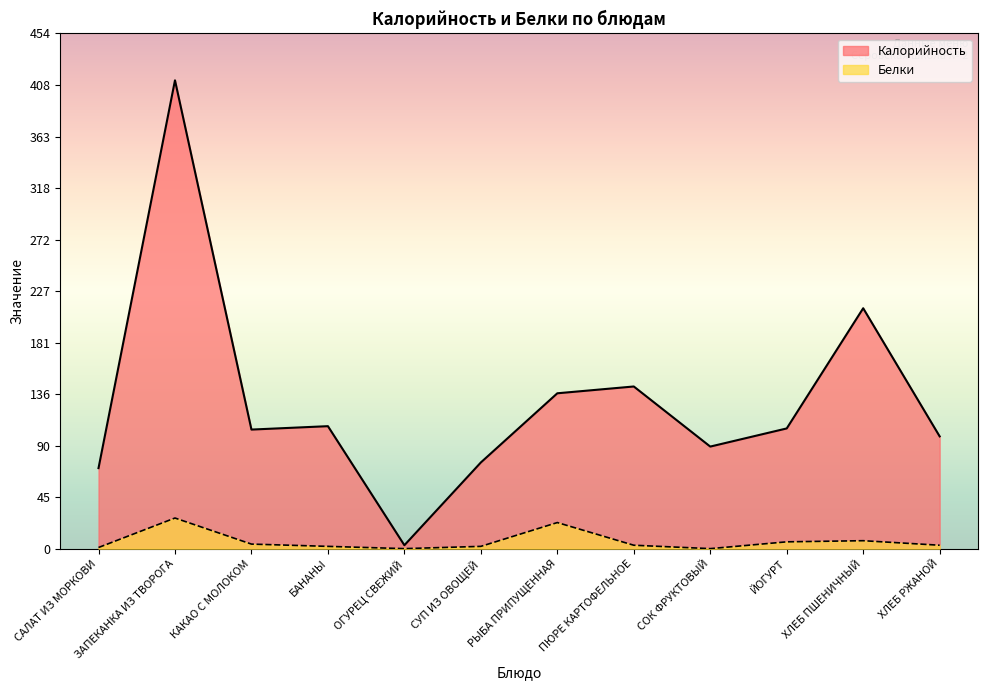

Reading left to right, list all the values displayed in this chart.

Калорийность: САЛАТ ИЗ МОРКОВИ=71	ЗАПЕКАНКА ИЗ ТВОРОГА=413	КАКАО С МОЛОКОМ=105	БАНАНЫ=108	ОГУРЕЦ СВЕЖИЙ=3	СУП ИЗ ОВОЩЕЙ=76	РЫБА ПРИПУЩЕННАЯ=137	ПЮРЕ КАРТОФЕЛЬНОЕ=143	СОК ФРУКТОВЫЙ=90	ЙОГУРТ=106	ХЛЕБ ПШЕНИЧНЫЙ=212	ХЛЕБ РЖАНОЙ=99
Белки: САЛАТ ИЗ МОРКОВИ=1	ЗАПЕКАНКА ИЗ ТВОРОГА=27	КАКАО С МОЛОКОМ=4	БАНАНЫ=2	ОГУРЕЦ СВЕЖИЙ=0	СУП ИЗ ОВОЩЕЙ=2	РЫБА ПРИПУЩЕННАЯ=23	ПЮРЕ КАРТОФЕЛЬНОЕ=3	СОК ФРУКТОВЫЙ=0	ЙОГУРТ=6	ХЛЕБ ПШЕНИЧНЫЙ=7	ХЛЕБ РЖАНОЙ=3